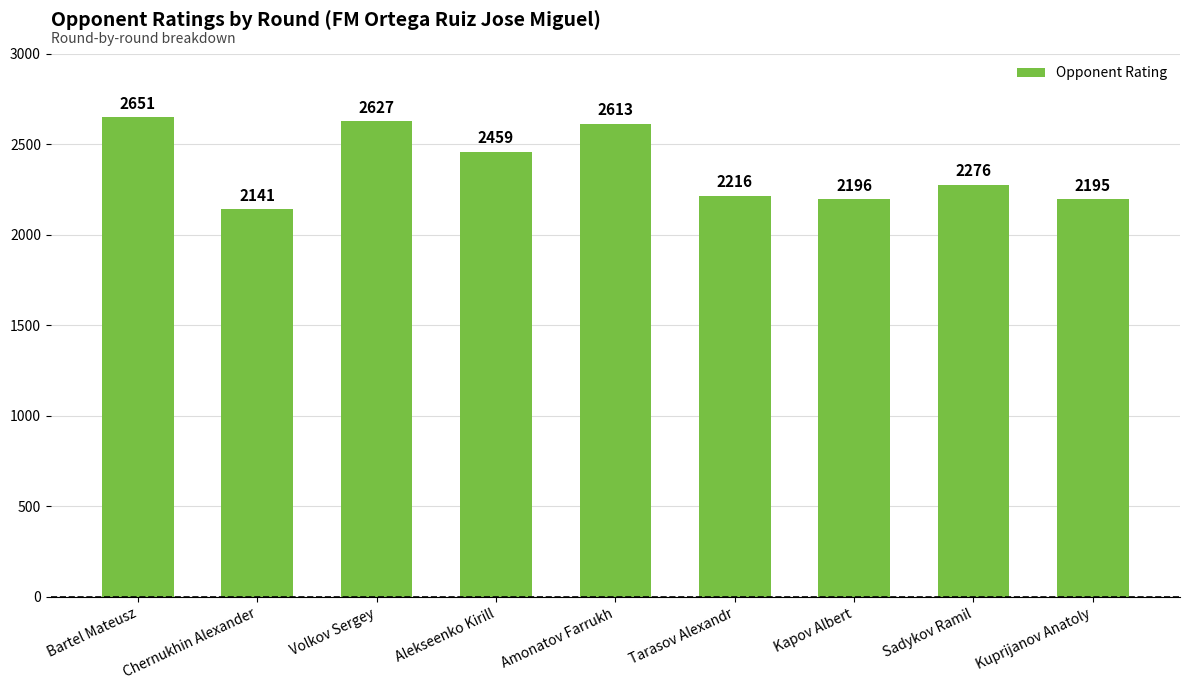

Is it true that the value at Bartel Mateusz is 2651?

True